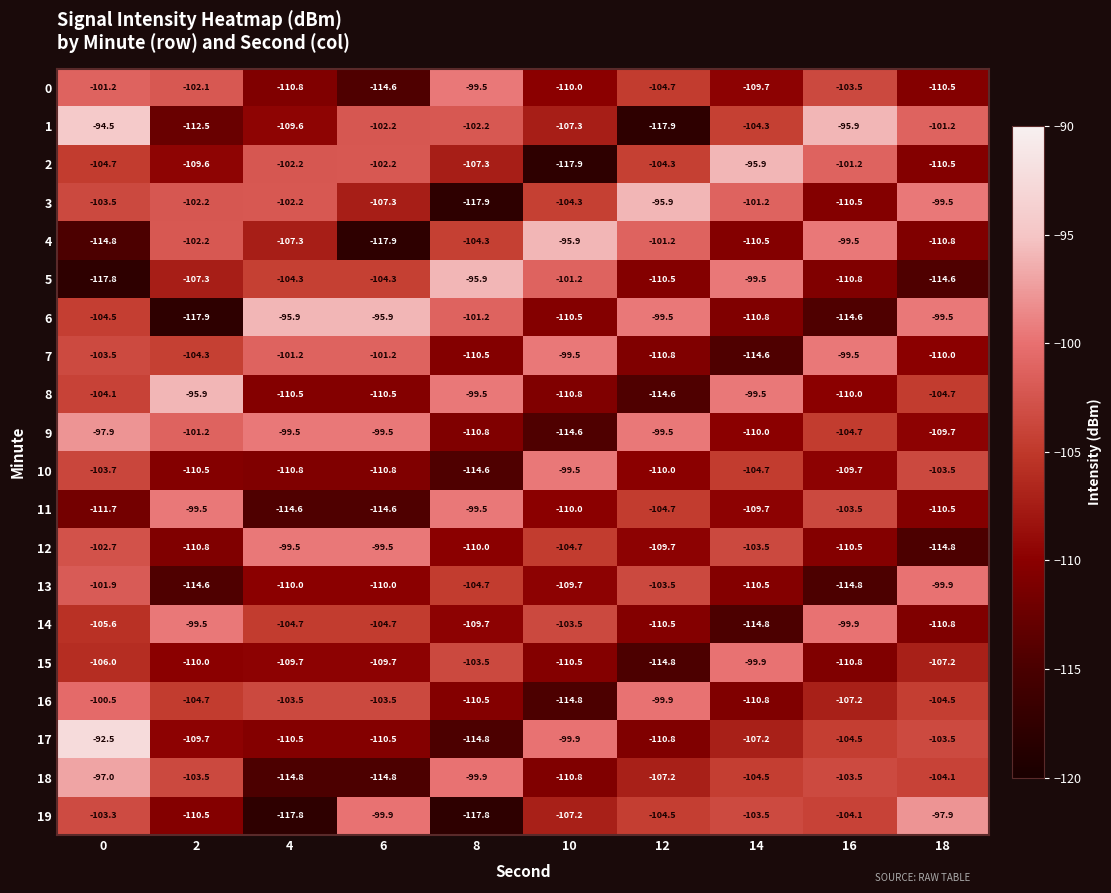

Read the 3 value at 12.

-95.9